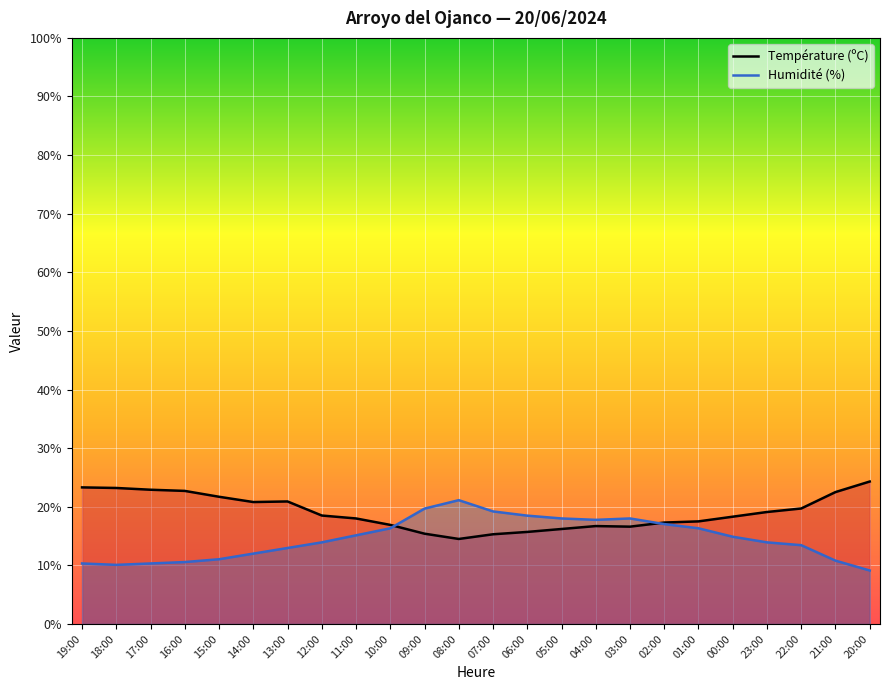

At which label is Humidité (%) closest to 15?

11:00